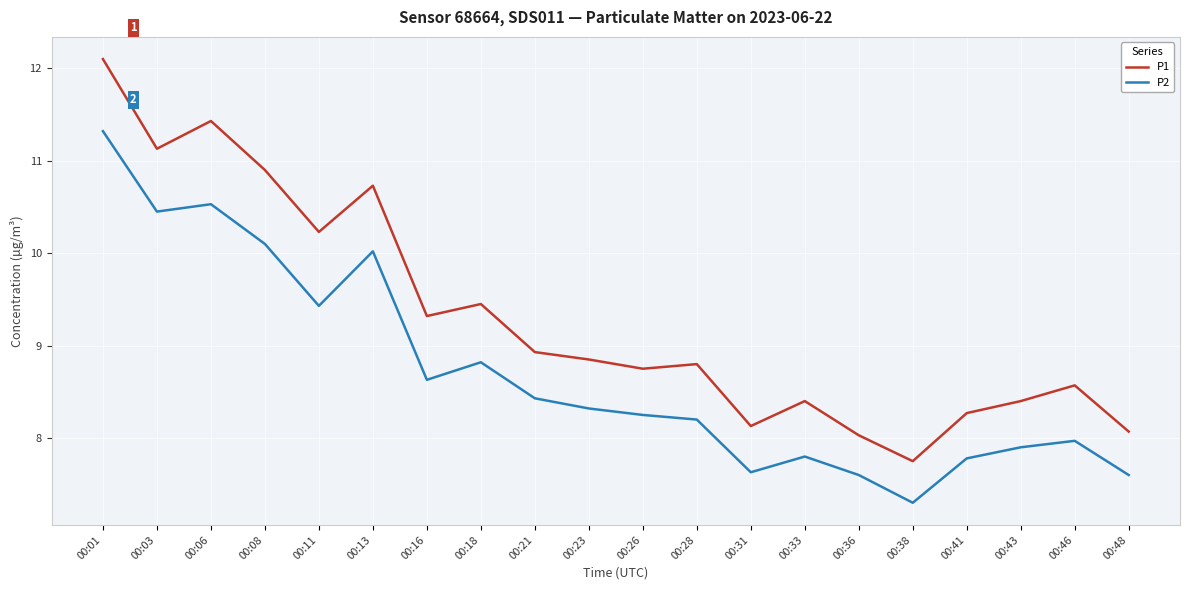

What is the difference between the maximum and second lowest values in the P2 series?

3.7